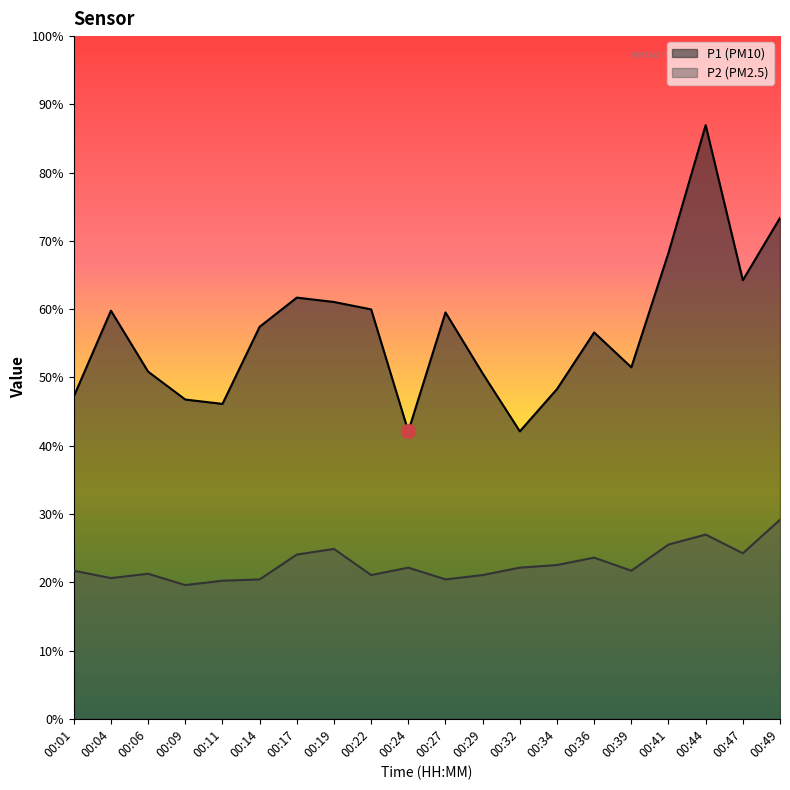

Reading left to right, transcribe all the data shown in this chart.

P1: 00:01=7.4	00:04=9.4	00:06=8.0	00:09=7.3	00:11=7.2	00:14=9.0	00:17=9.7	00:19=9.6	00:22=9.4	00:24=6.6	00:27=9.3	00:29=7.9	00:32=6.6	00:34=7.6	00:36=8.9	00:39=8.1	00:41=10.7	00:44=13.6	00:47=10.1	00:49=11.5
P2: 00:01=3.4	00:04=3.2	00:06=3.3	00:09=3.1	00:11=3.2	00:14=3.2	00:17=3.8	00:19=3.9	00:22=3.3	00:24=3.5	00:27=3.2	00:29=3.3	00:32=3.5	00:34=3.5	00:36=3.7	00:39=3.4	00:41=4.0	00:44=4.2	00:47=3.8	00:49=4.6